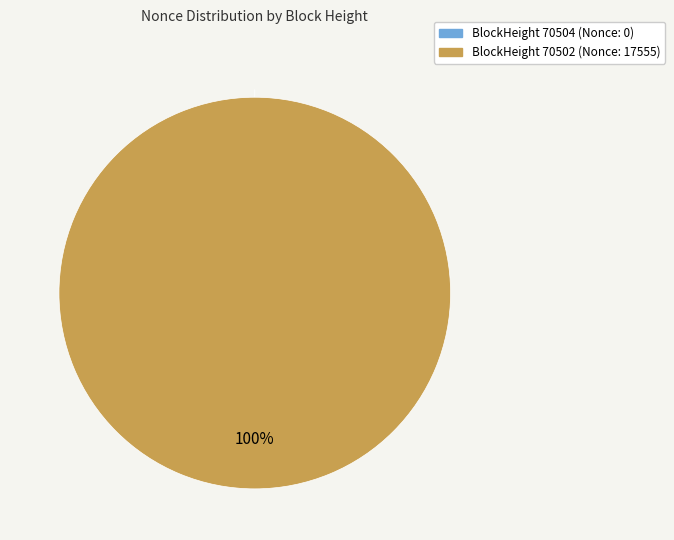

How many segments does this pie chart have?

2